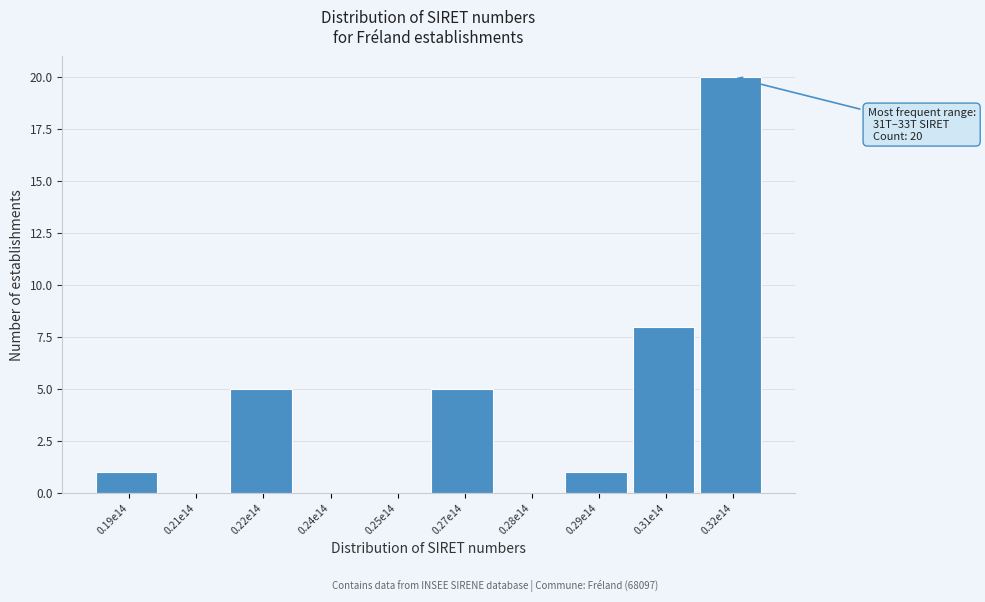

Reading right to left, list all the values displayed in this chart.

0.32e14=20	0.31e14=8	0.29e14=1	0.28e14=0	0.27e14=5	0.25e14=0	0.24e14=0	0.22e14=5	0.21e14=0	0.19e14=1